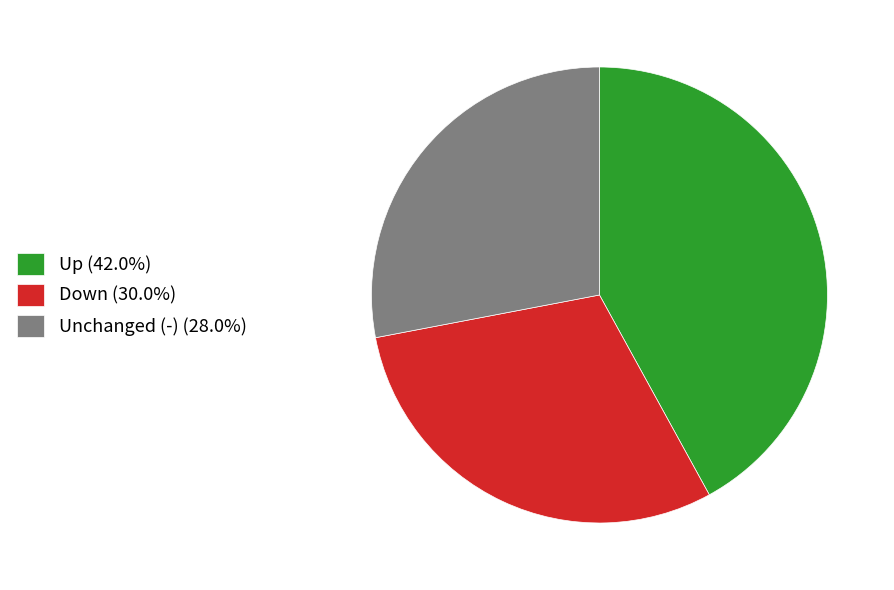

Approximately how many times larger is the value at Down (30.0%) compared to Up (42.0%)?

0.7